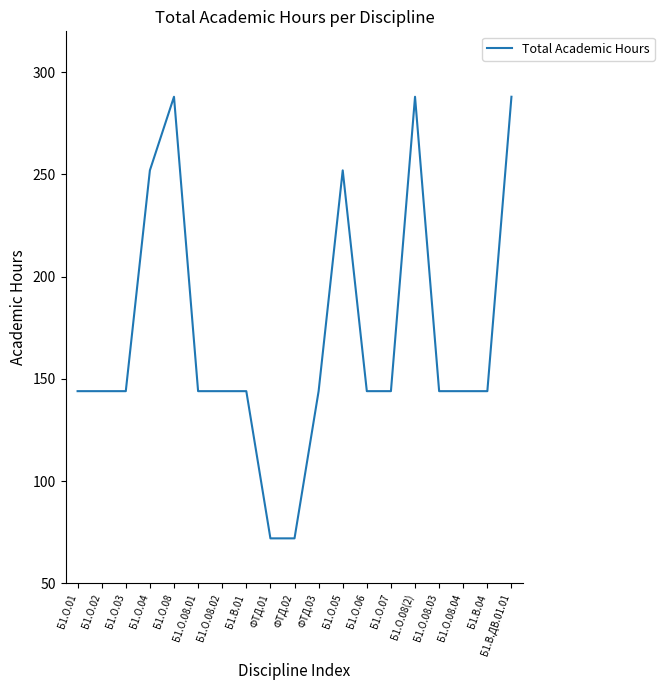

True or false: the data shows 144 at Б1.О.07.

True